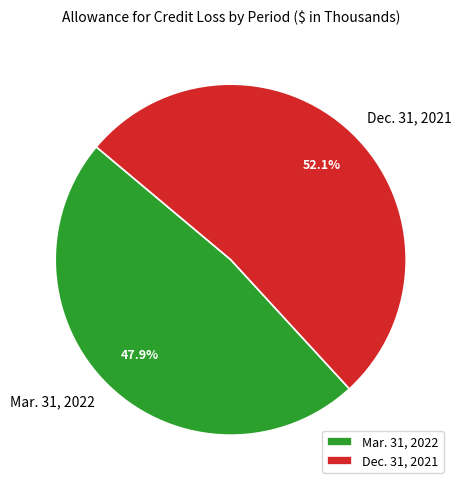

What percentage is NOT represented by Mar. 31, 2022?

52.1%